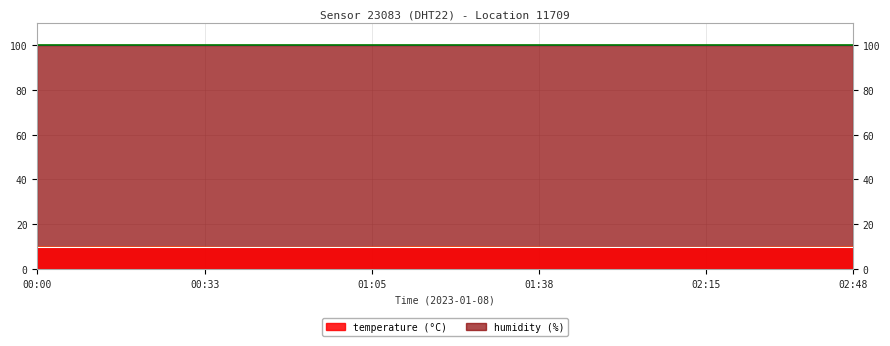

Does the chart display data point markers on the line(s)?

No